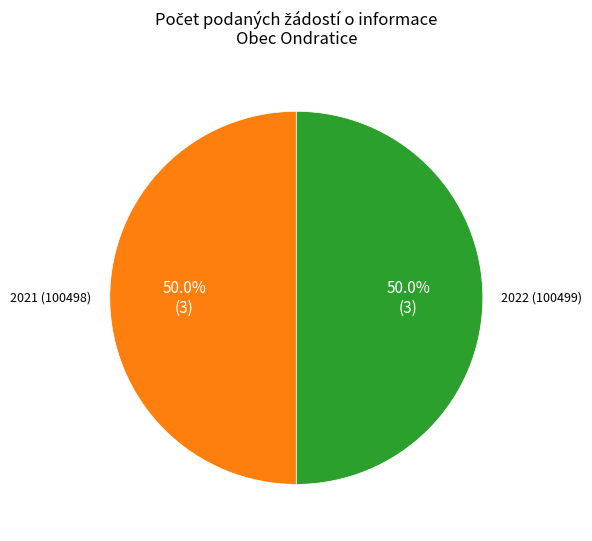

How much of the chart is everything except 2022 (100499)?

50.0%